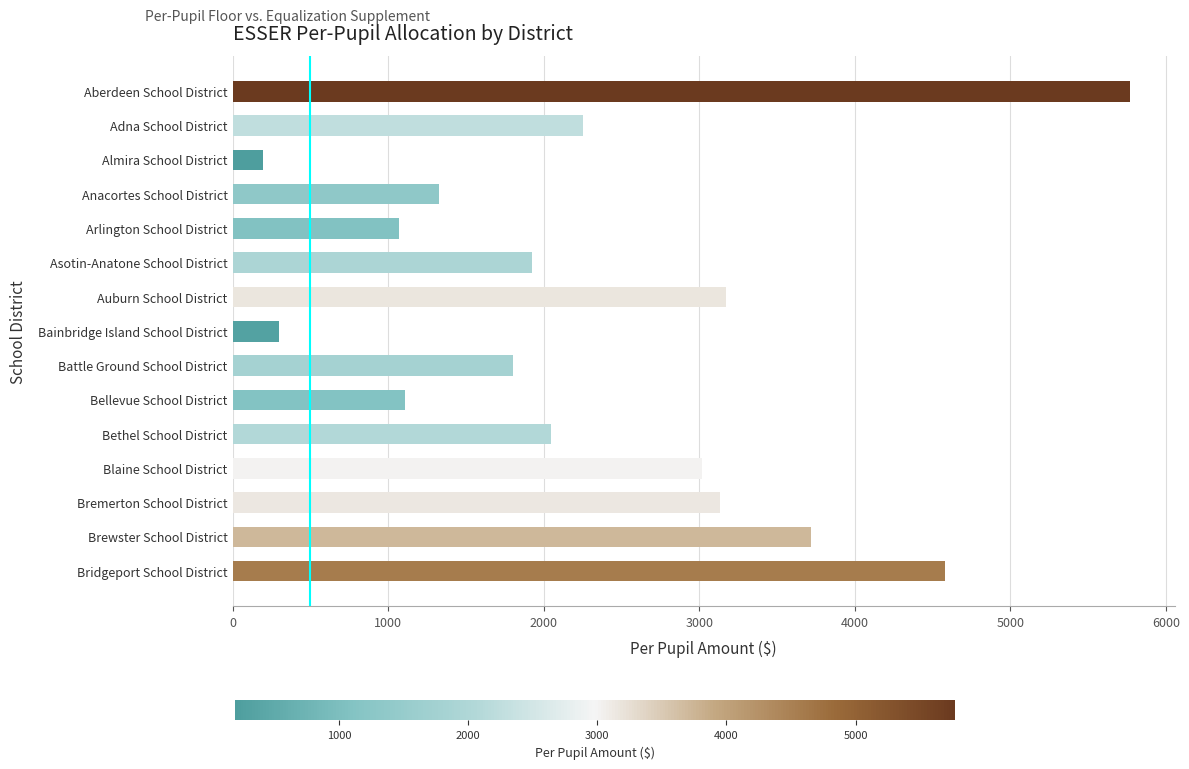

Which category has the lowest value across all series?

Almira School District